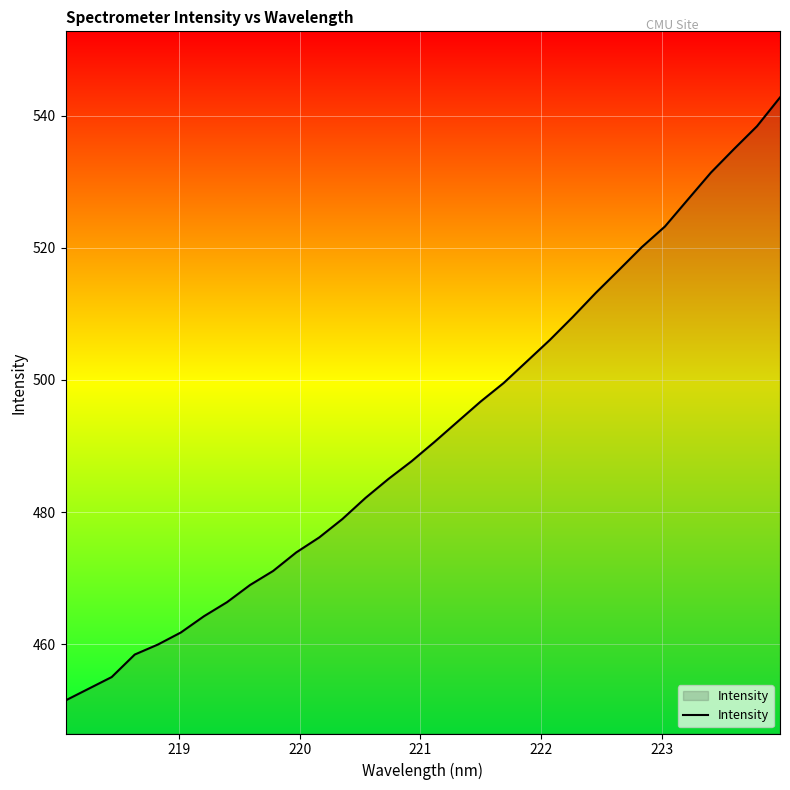

What is the difference between the maximum and minimum values?

91.2